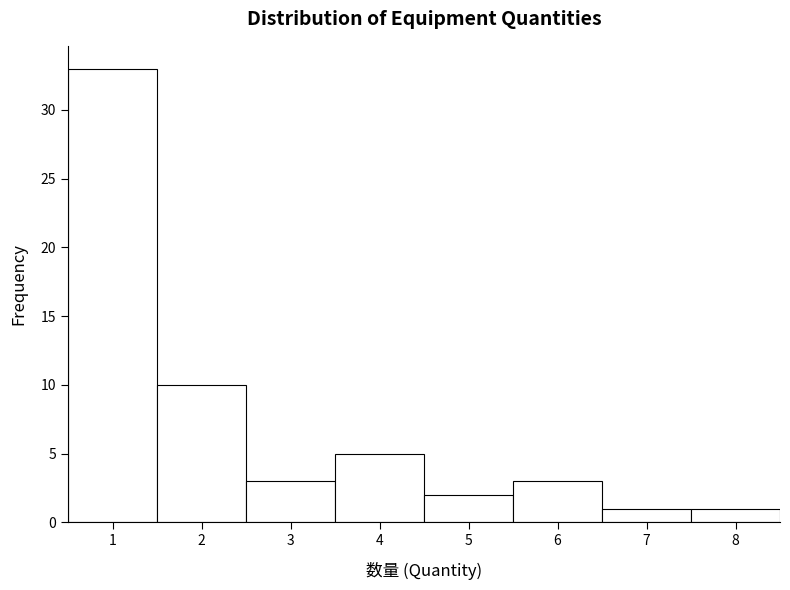

What is the height of the bar covering 3.5 to 4.5 on the x-axis? The values are not printed on the chart, so give them approximately, as read against the axis.

5